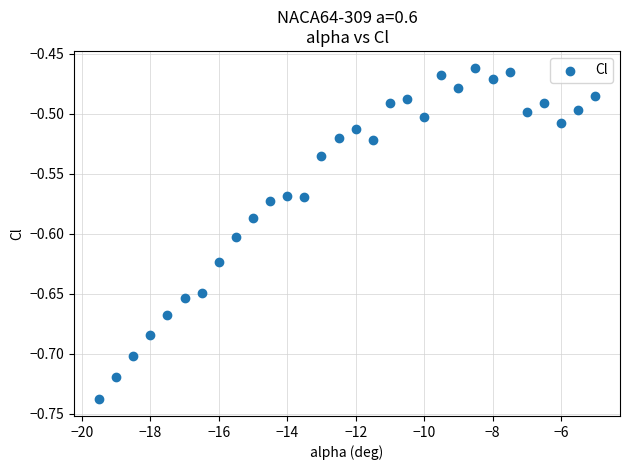

What is the range of X values (max minus min)?

14.5